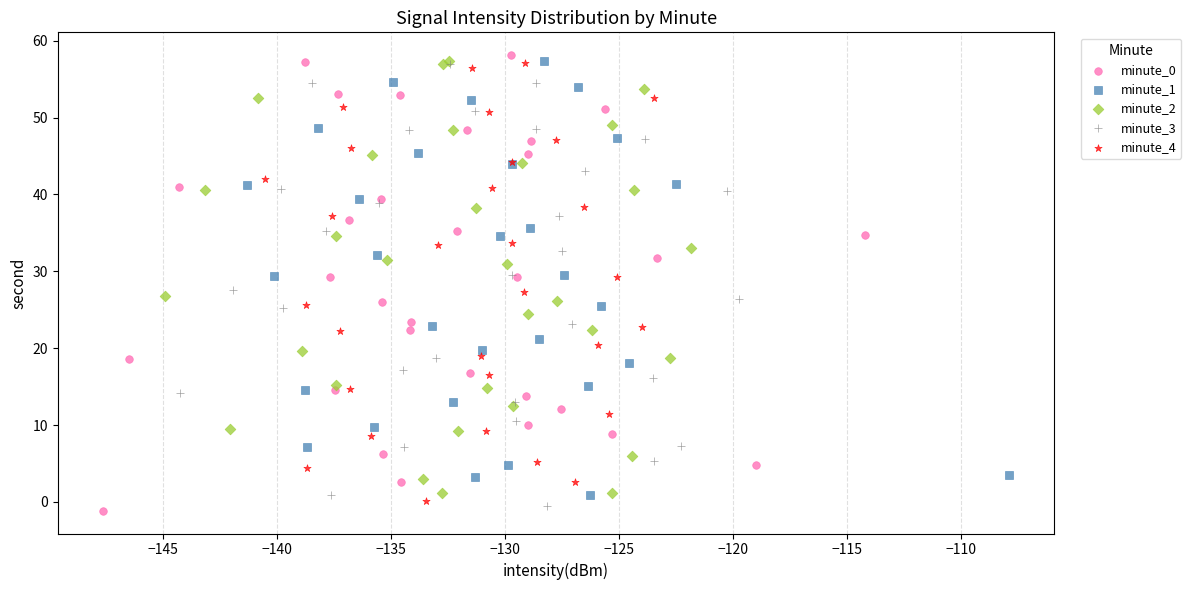

Which series contains the highest Y value?

minute_0